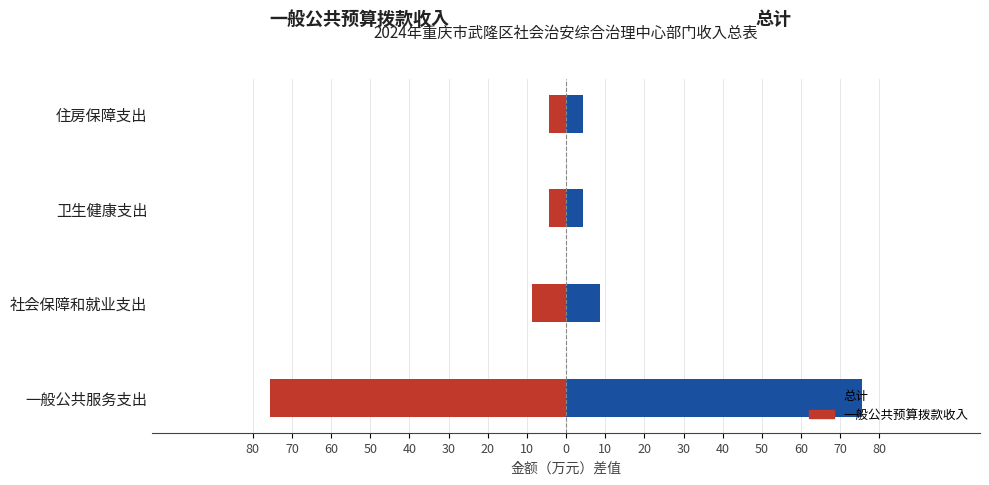

What is the lowest value of the 总计 series?

4.3